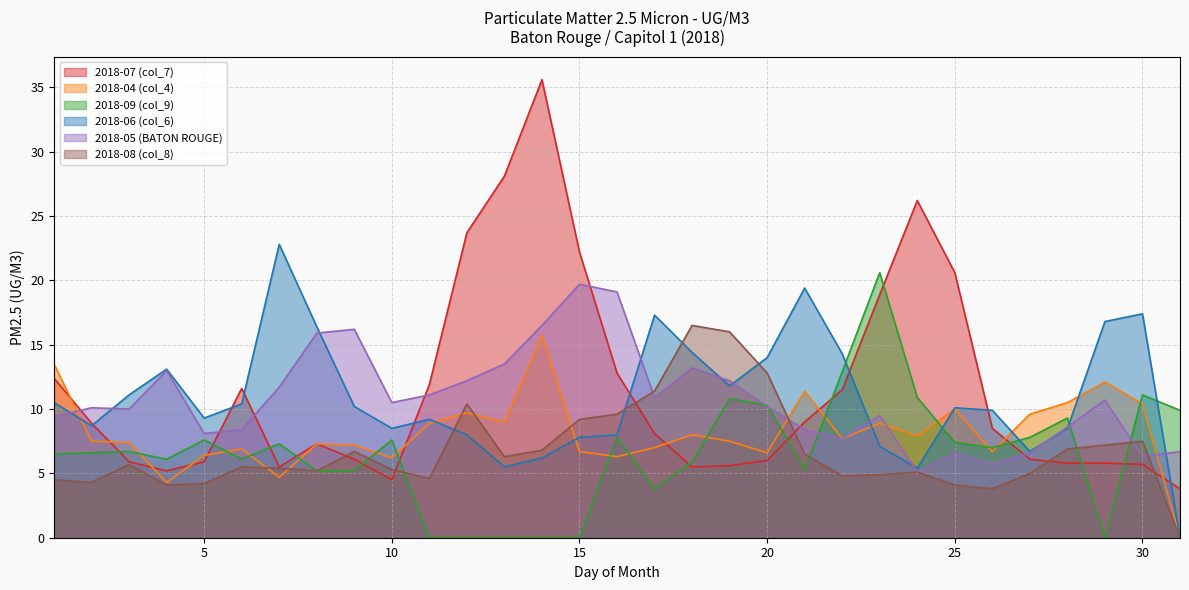

At which label is 2018-08 (col_8) closest to 8?

30